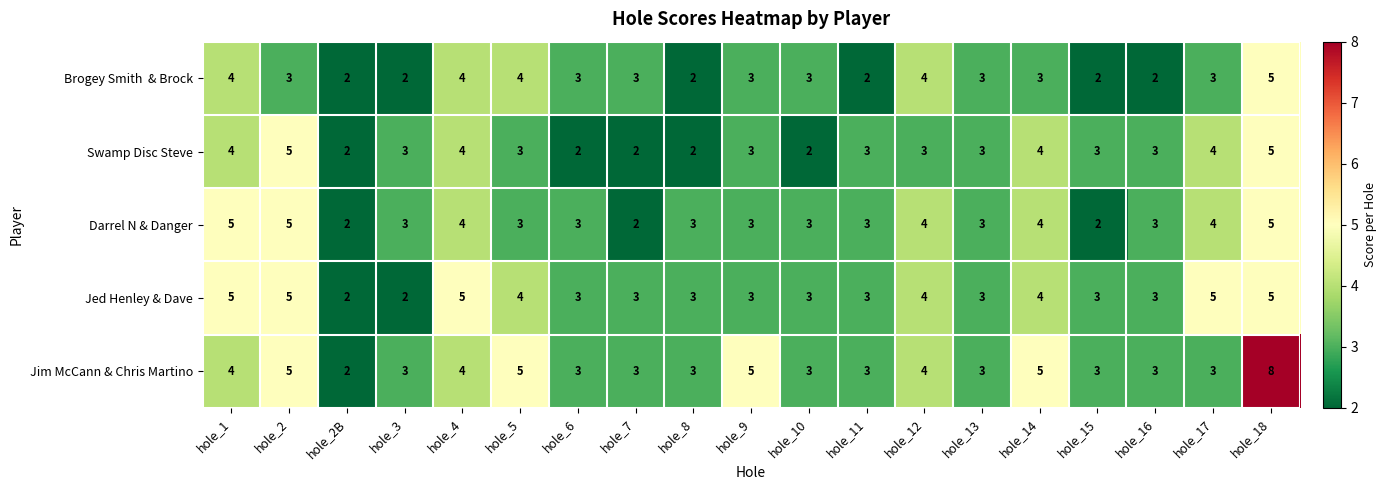

True or false: Jim McCann & Chris Martino has a value of 5 at hole_14.

True